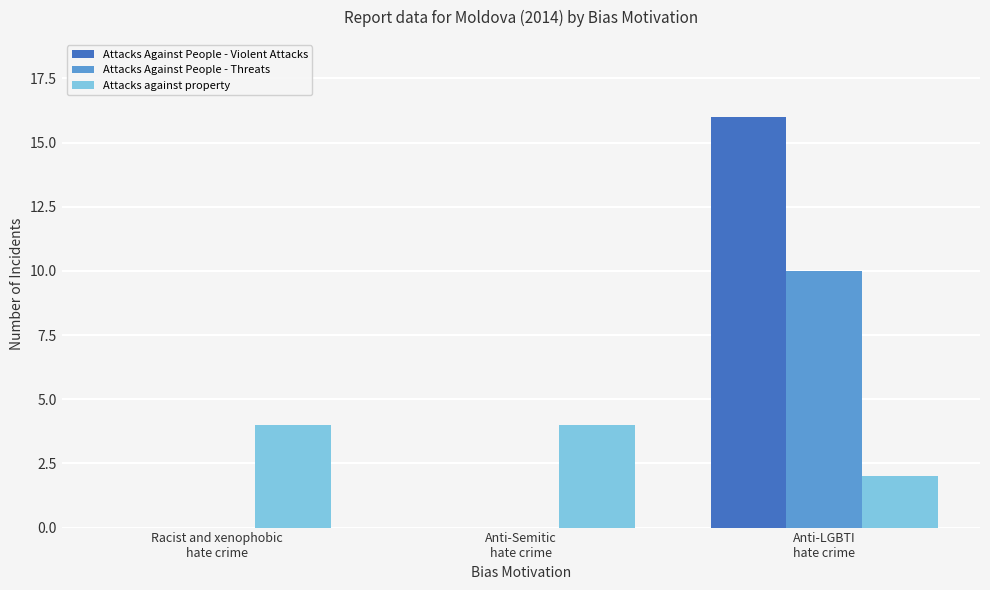

What value does the Attacks against property series have at Anti-LGBTI
hate crime?

2